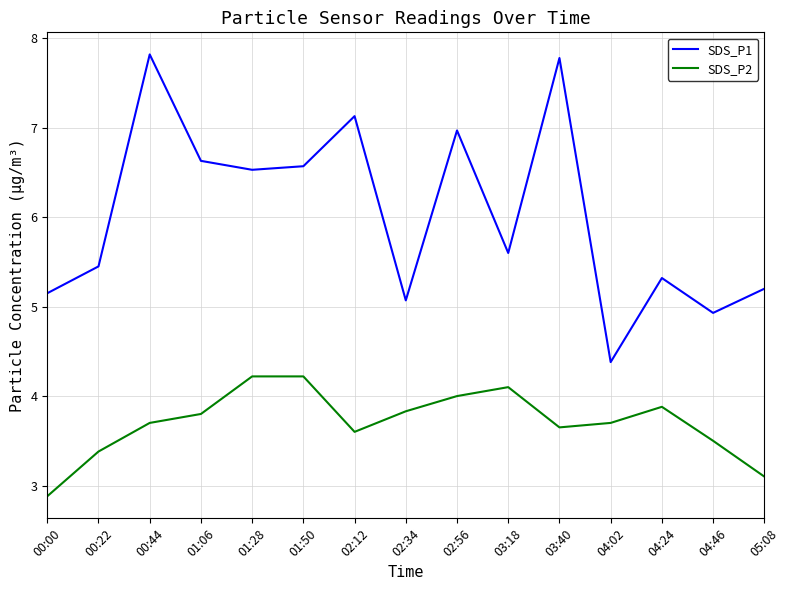

What position from the right is 03:40?

5